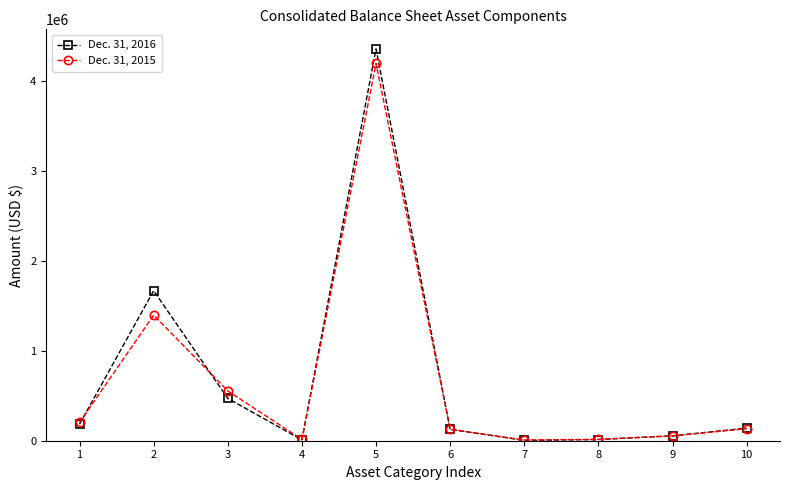

True or false: Dec. 31, 2015 has more than 2 interior local peaks.

False